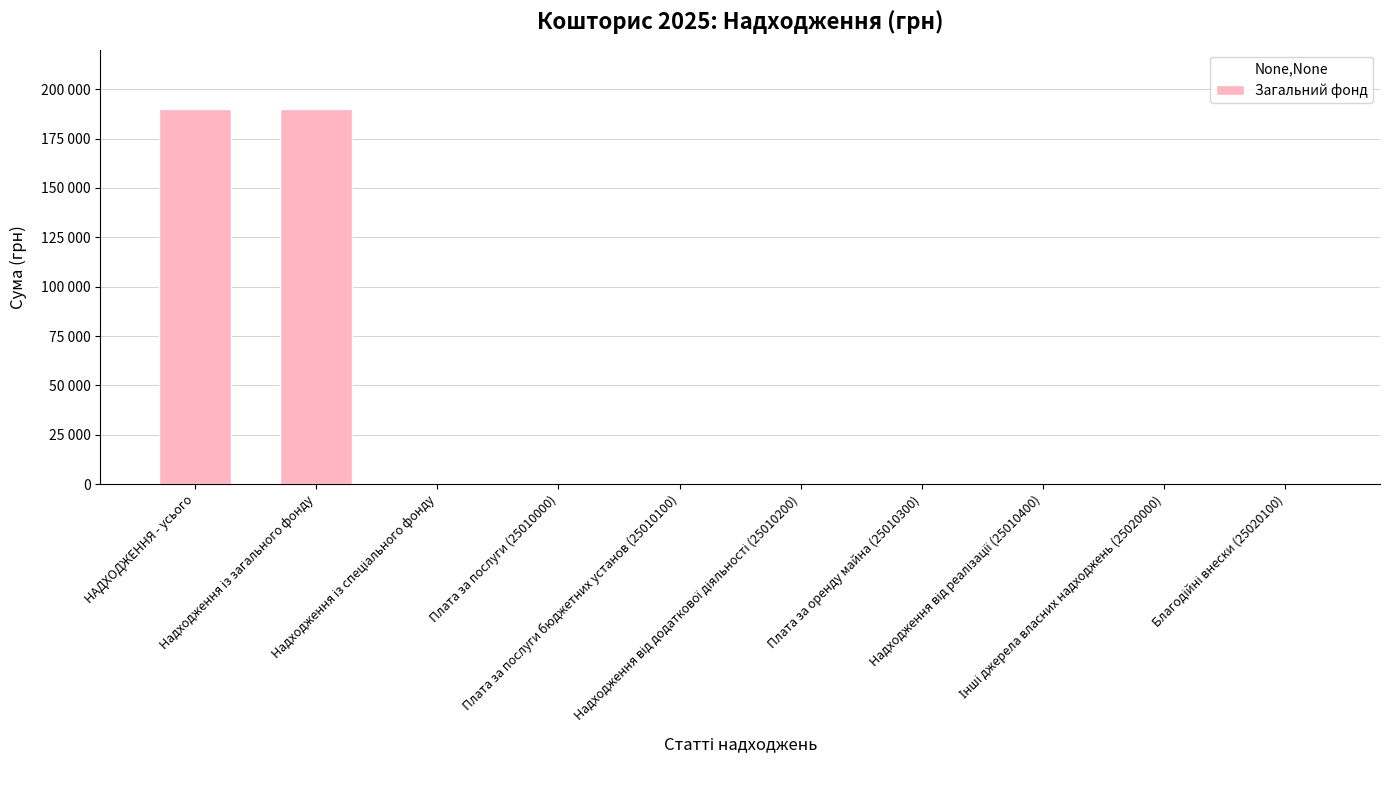

What is the label of the 10th bar from the right?

НАДХОДЖЕННЯ - усього